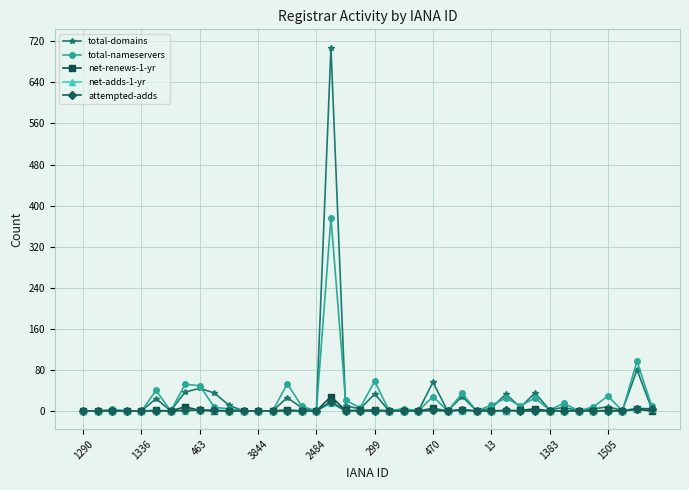

What is the maximum value shown in the chart?

708